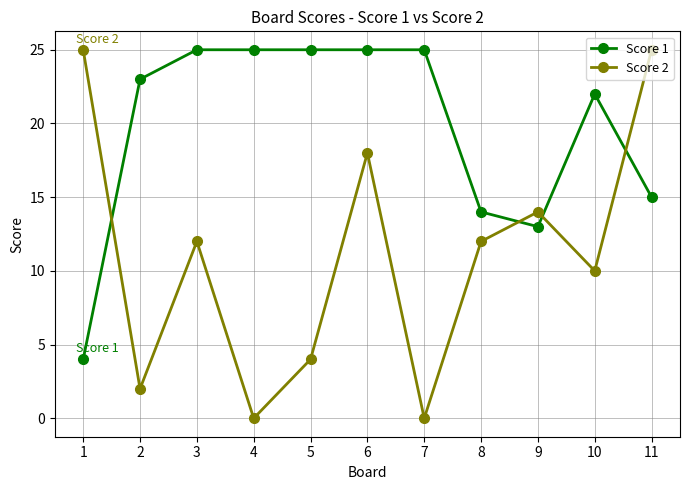

At 2, list the series in order from smallest to largest.

Score 2, Score 1